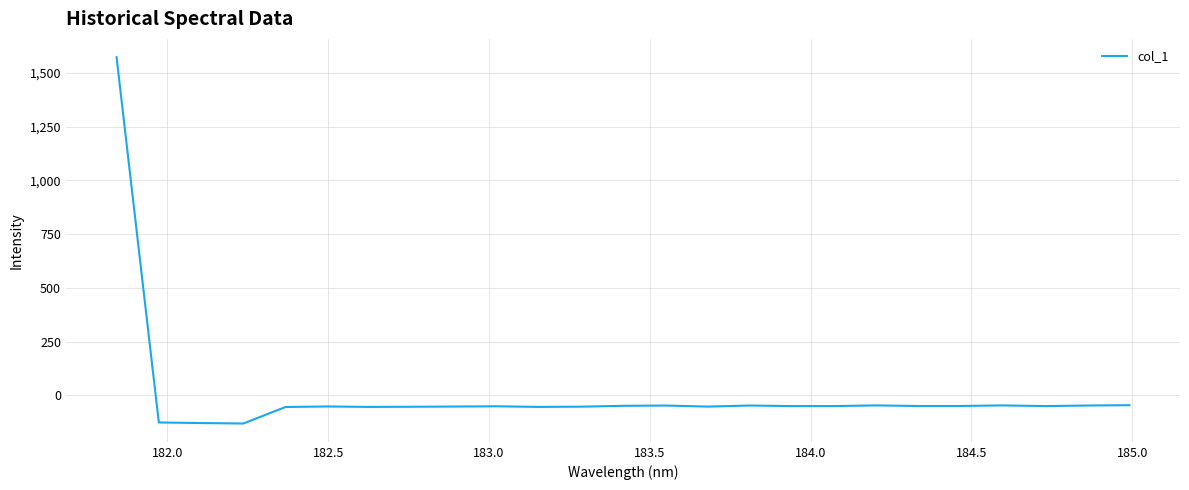

What is the smallest value displayed?

-131.3